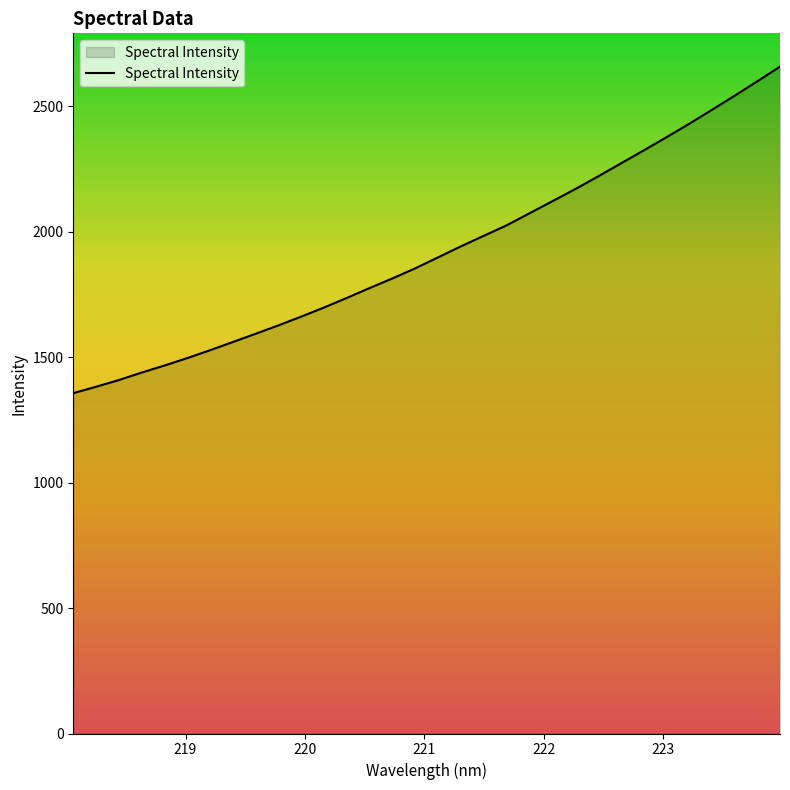

What is the maximum value shown in the chart?

2657.6